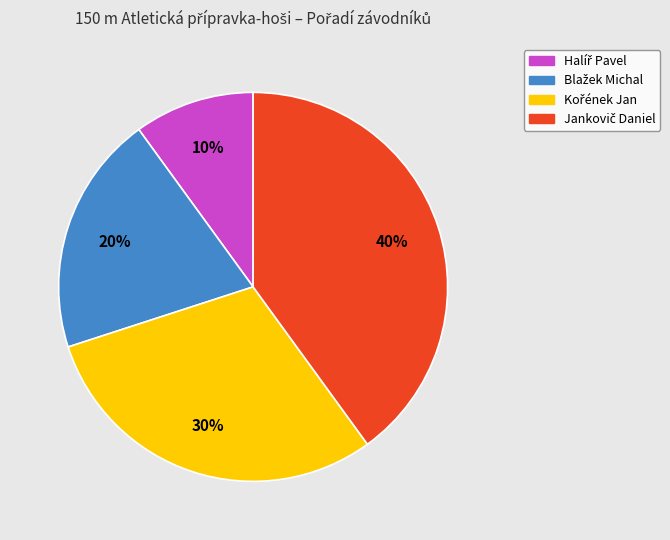

To the nearest percent, what is the difference between the largest and smallest slice percentages?

30%